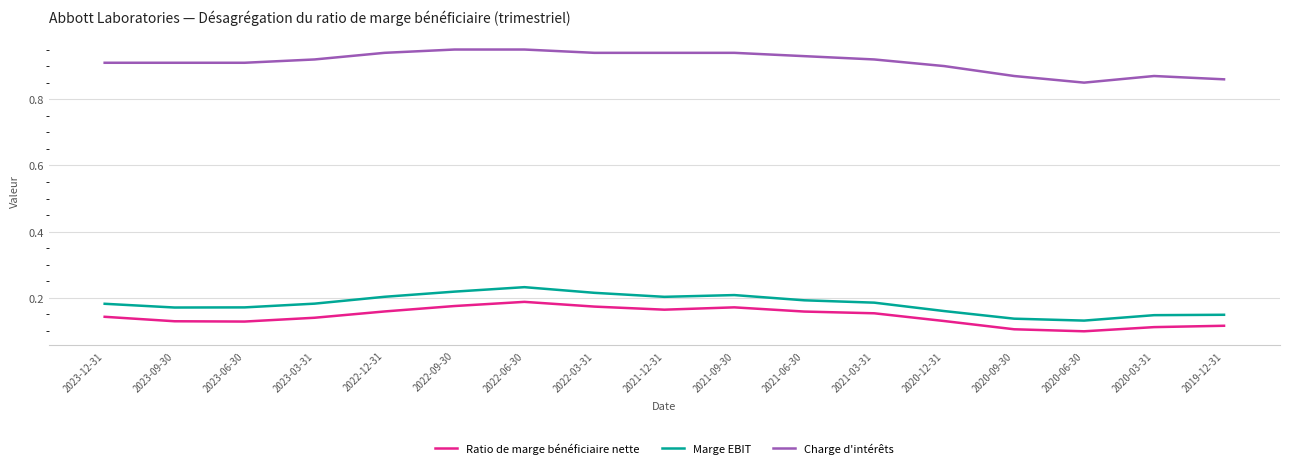

True or false: Marge EBIT and Charge d'intérêts cross at least once.

False